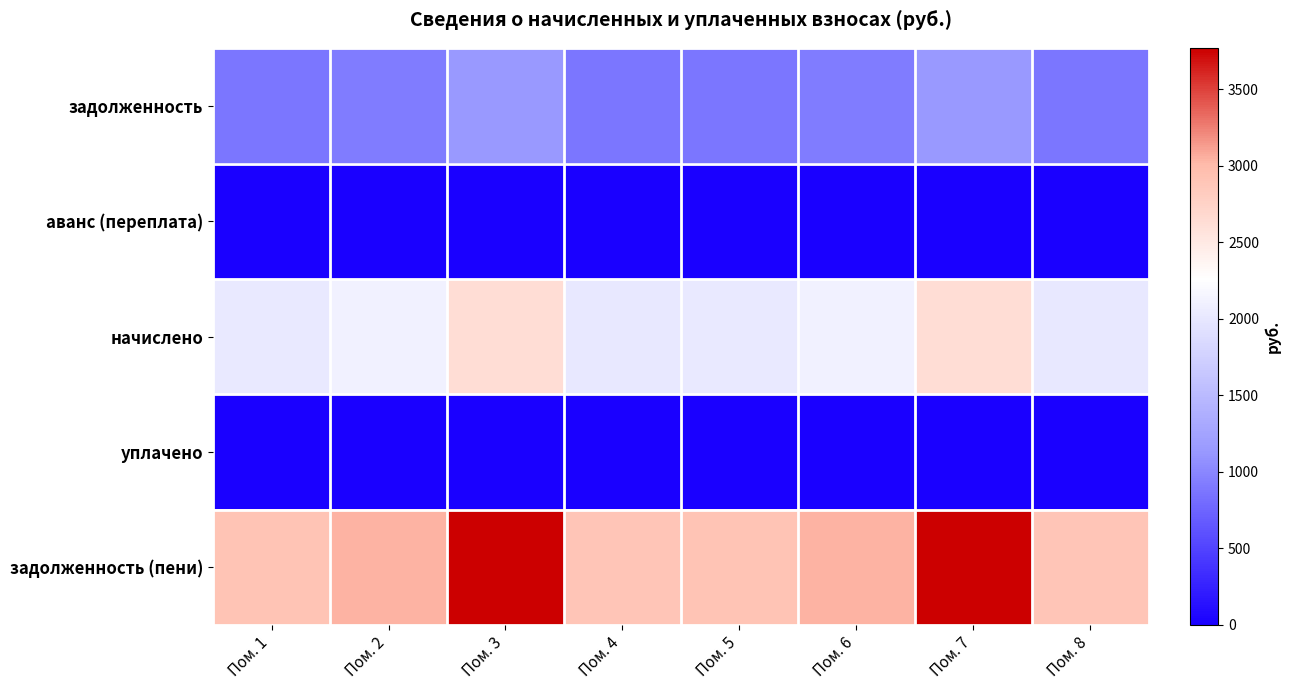

How many distinct data groups are displayed?

5